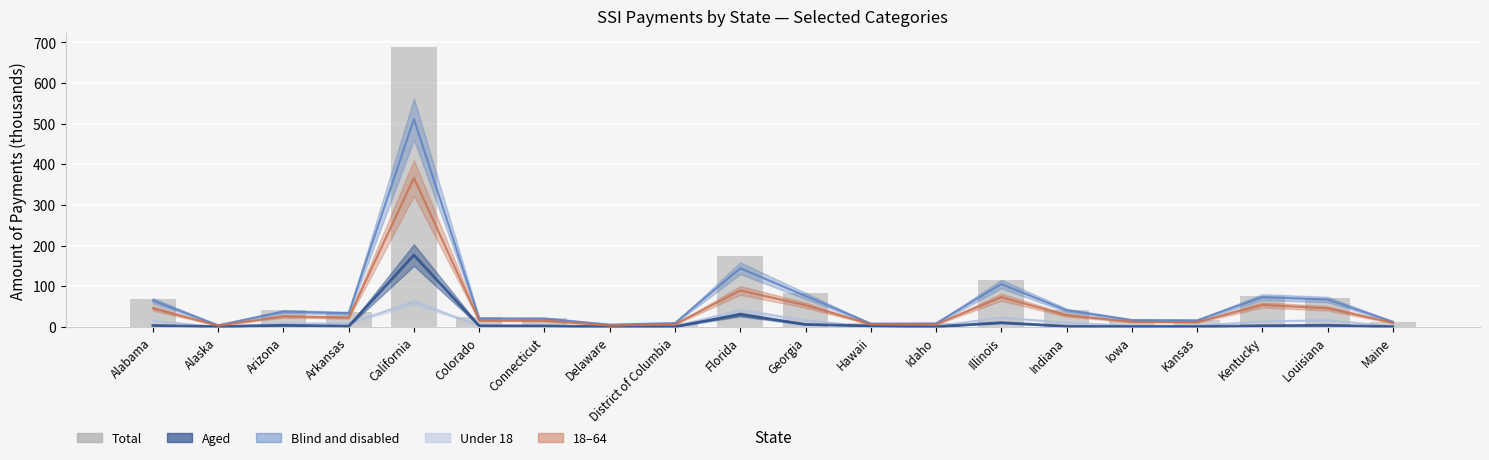

Reading left to right, list all the values displayed in this chart.

68.2	4.5	41.4	35.4	687.6	23.2	22.6	5.8	9.9	174.5	82.1	10.3	8.9	115.7	42.2	17.5	16.8	75.9	71.1	13.0